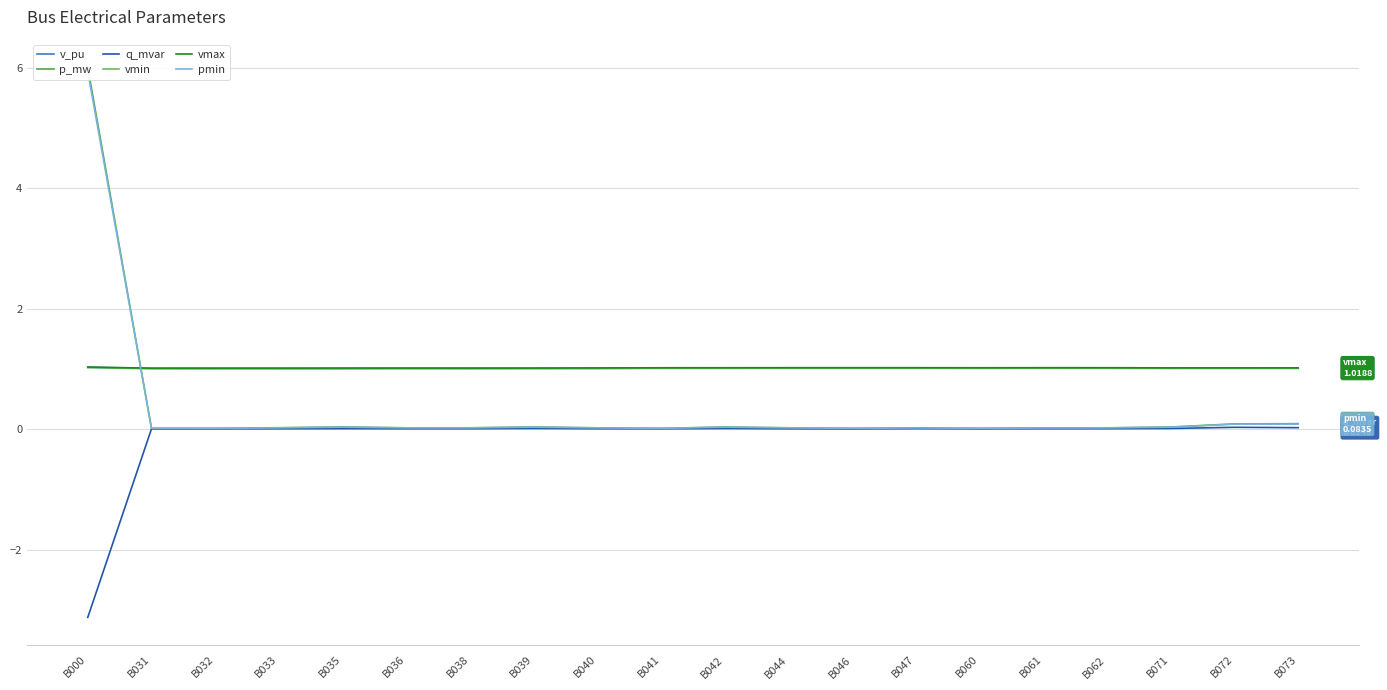

List the labels in order of v_pu value, largest first.

B000, B046, B047, B061, B072, B062, B060, B042, B041, B073, B044, B071, B039, B036, B040, B031, B032, B038, B033, B035